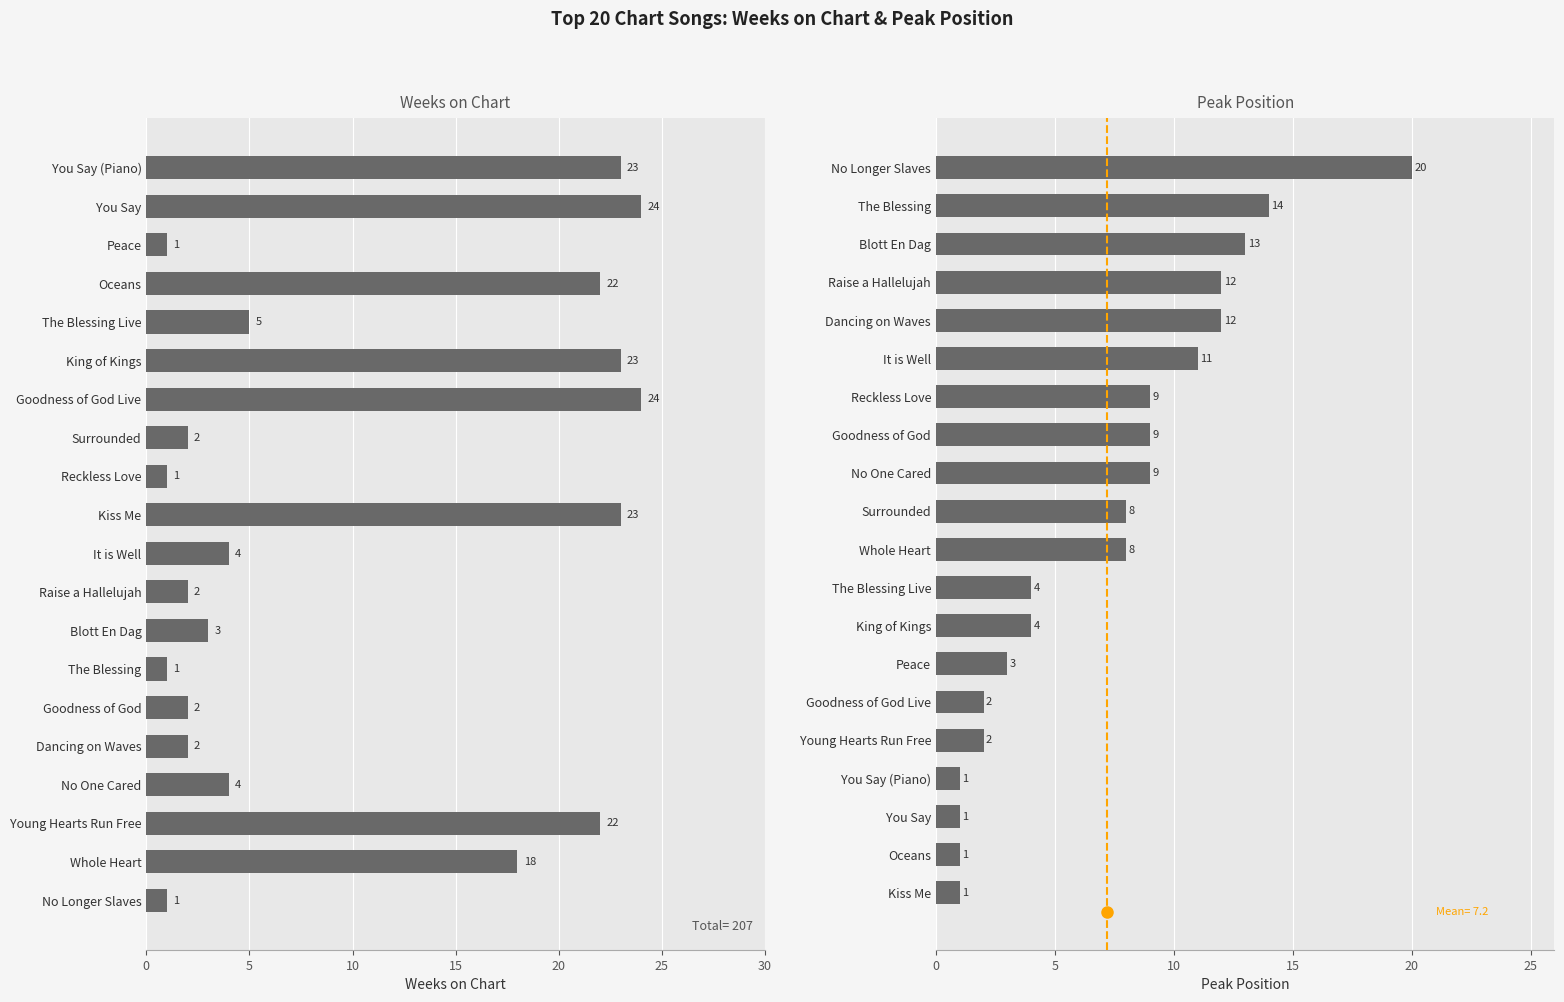

What is the sum of all Weeks on Chart values?

207